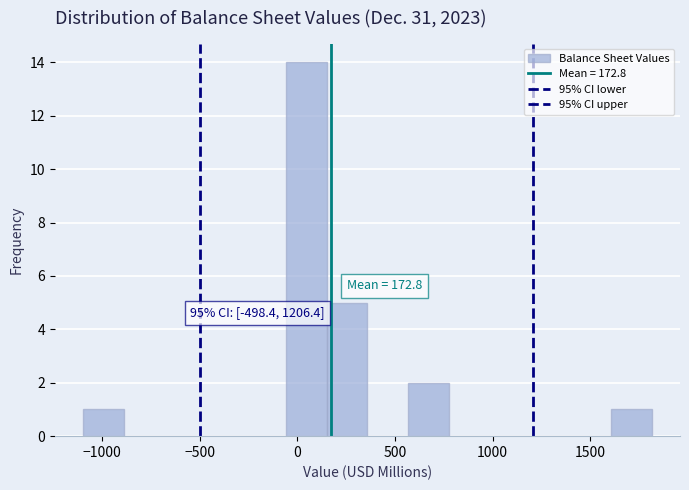

Over which range of the x-axis is the bar tallest?

-50 to 150